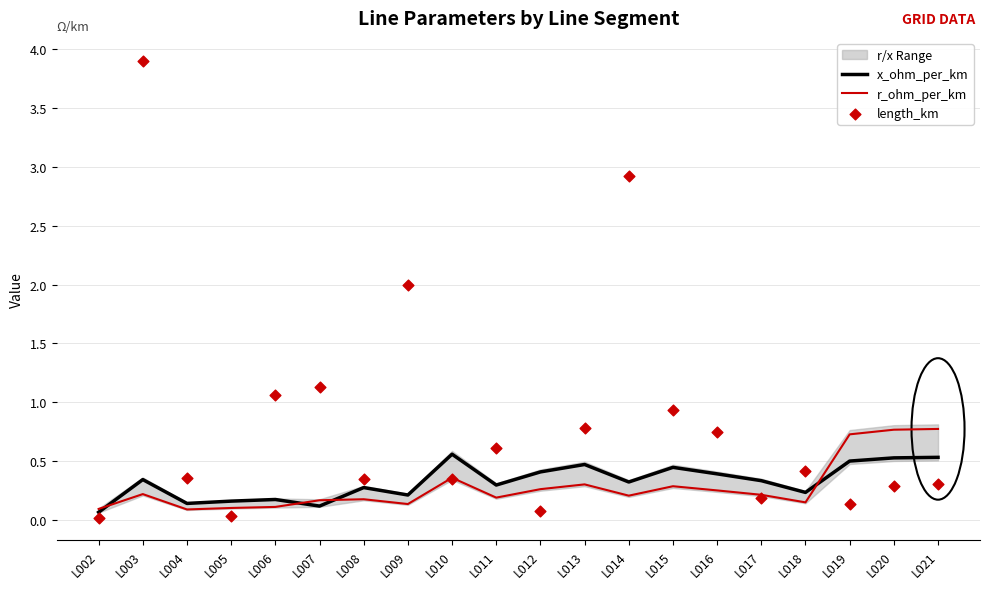

At which category is the sum across all series the highest?

L003